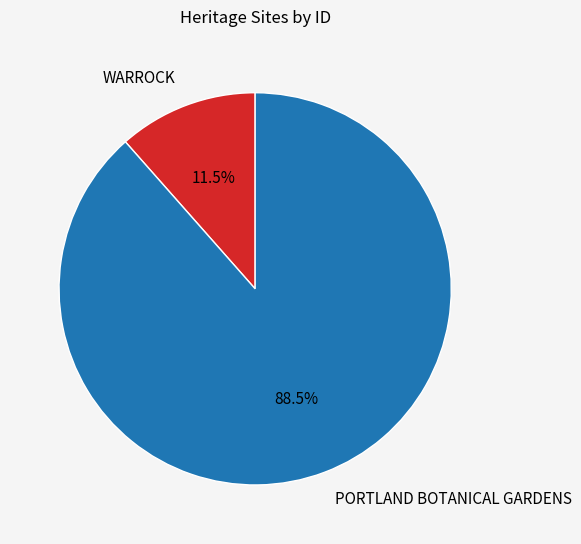

How many segments does this pie chart have?

2